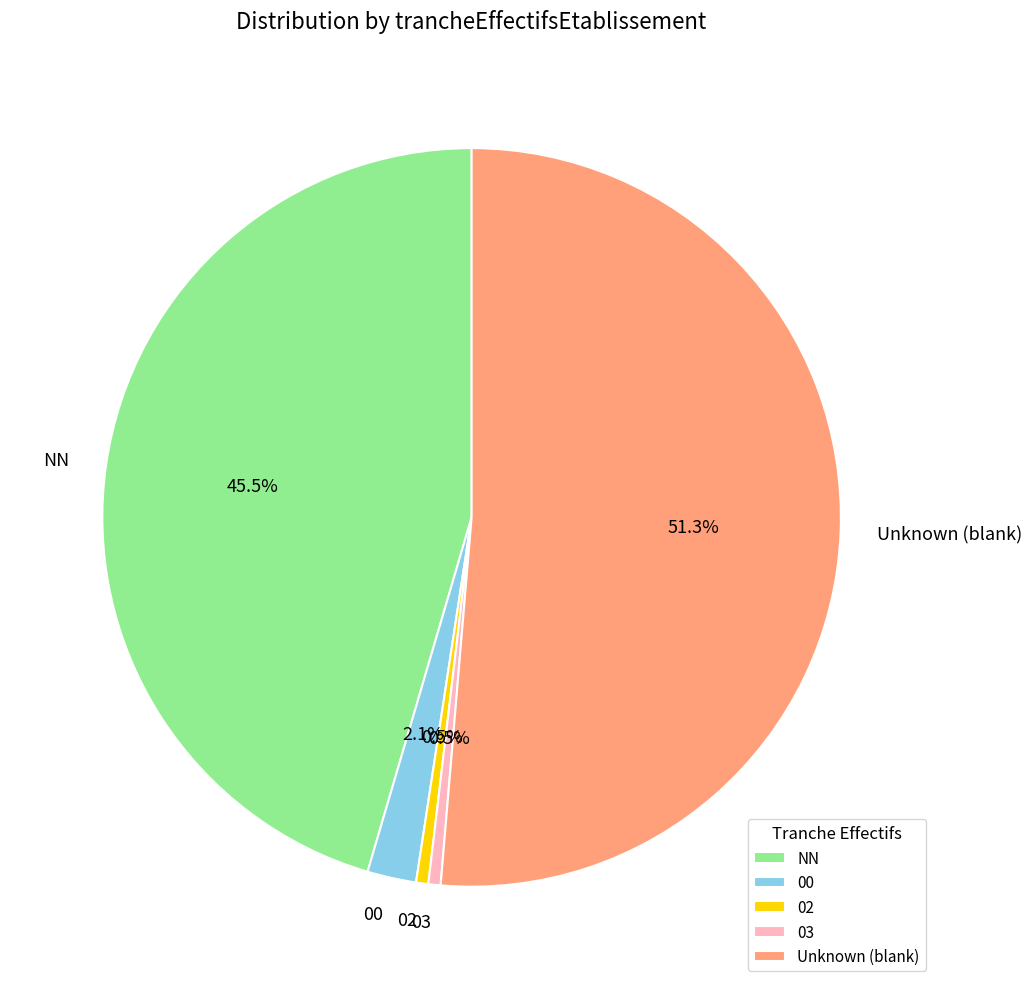

Is it true that 00 is 8% of the pie?

False